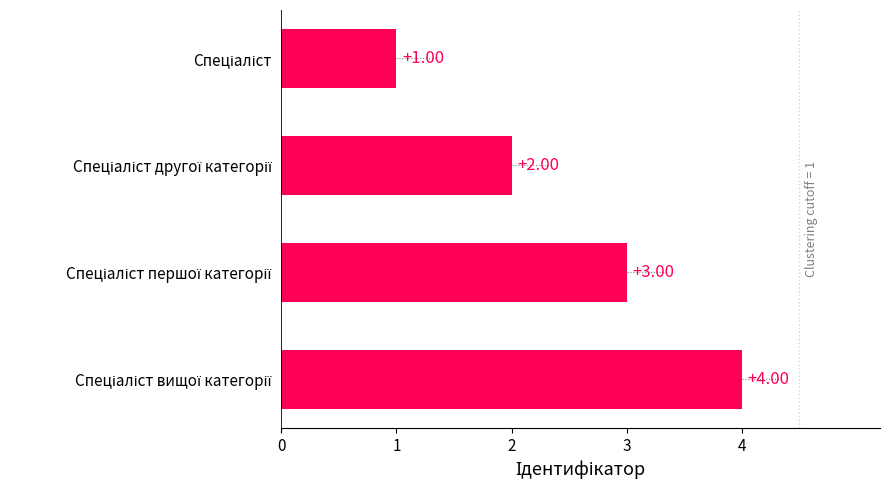

What is the minimum value shown in the chart?

1